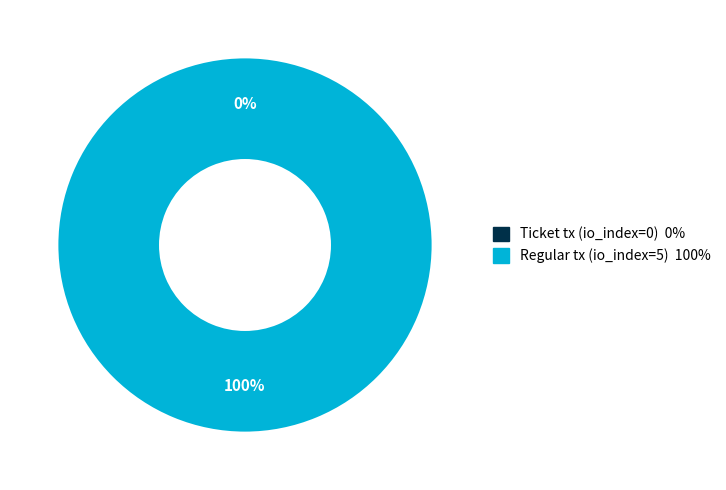

Which slice is the largest?

Regular tx (io_index=5)